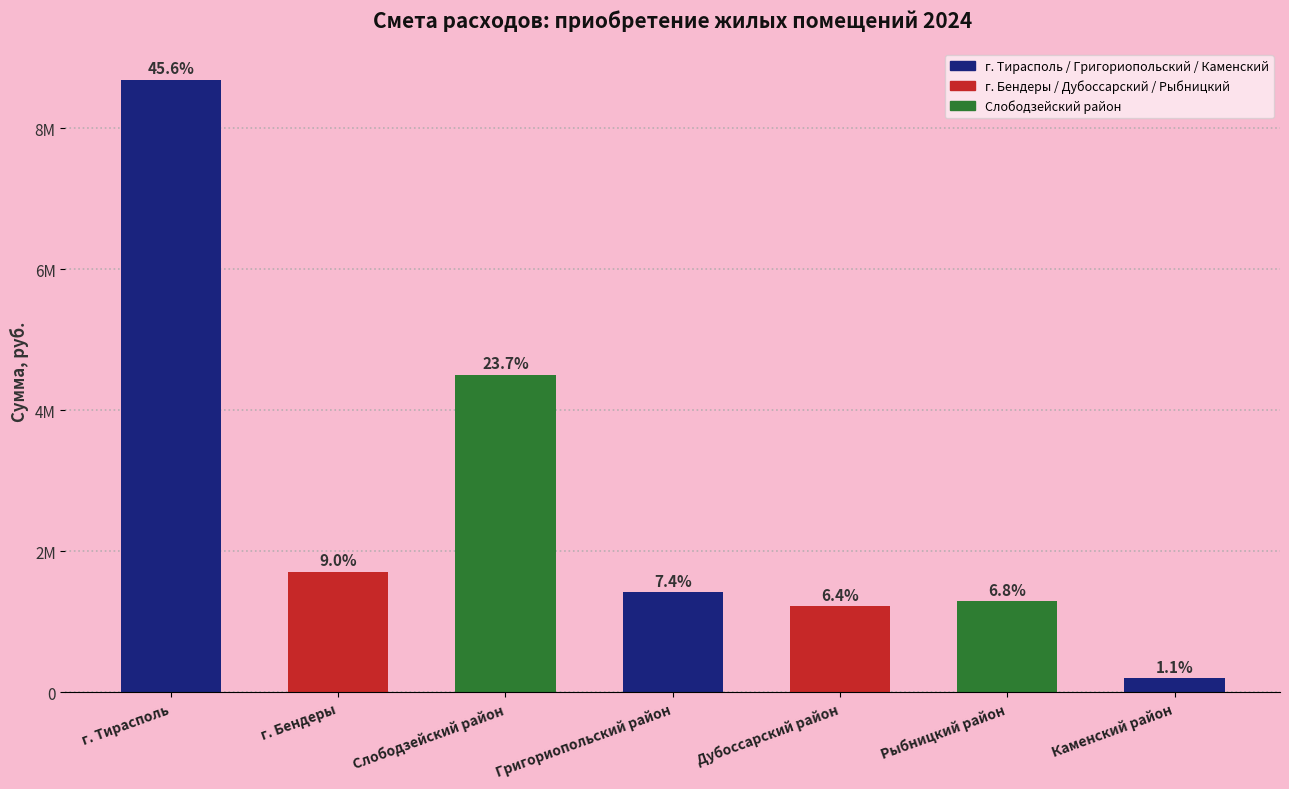

List the labels in order of value, smallest first.

Каменский район, Дубоссарский район, Рыбницкий район, Григориопольский район, г. Бендеры, Слободзейский район, г. Тирасполь